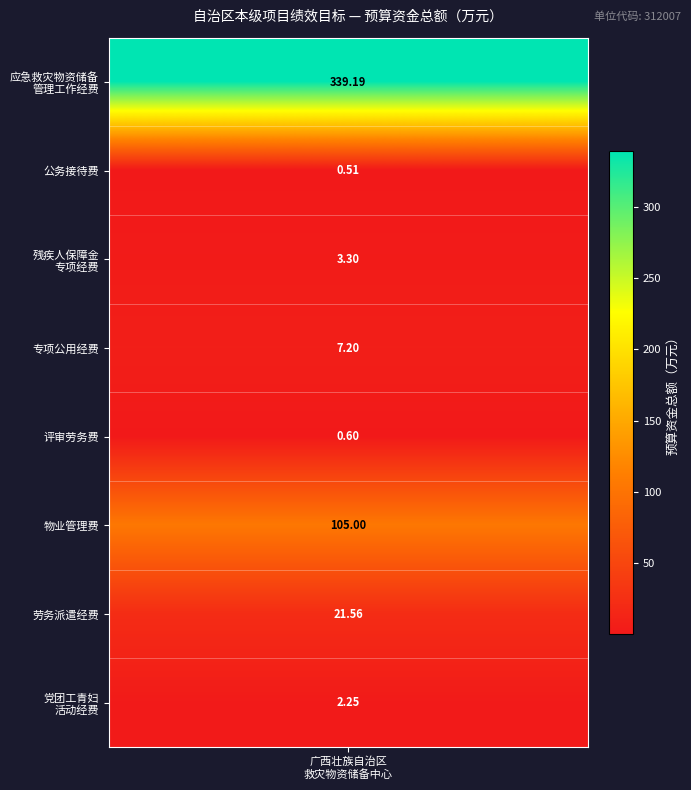

Is it true that the value at 党团工青妇活动经费 is 2.2?

True